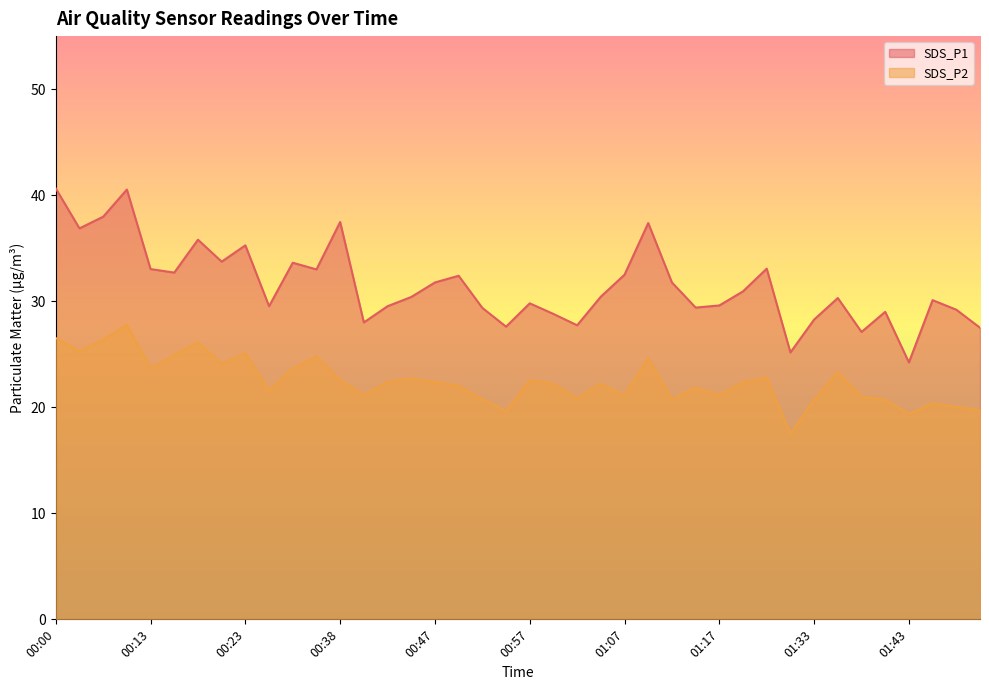

At which category does the chart reach its minimum across all series?

01:30